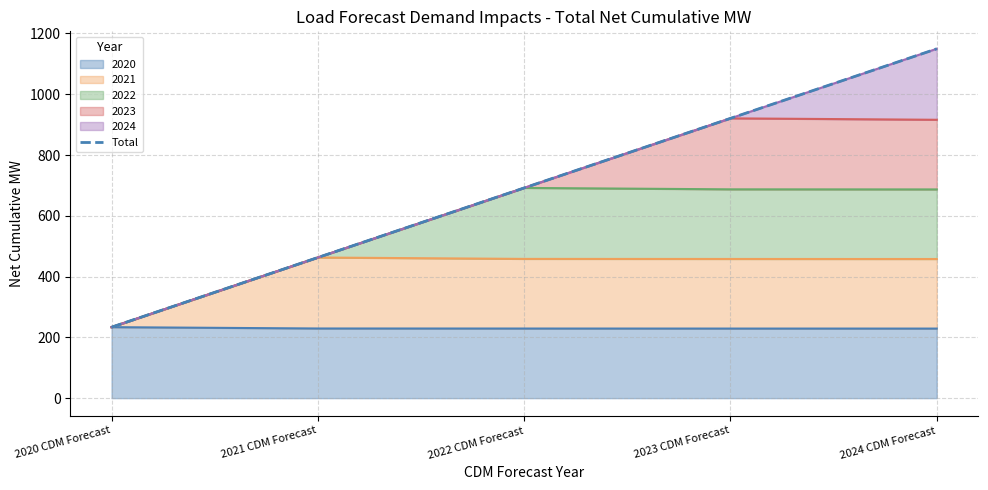

What is the change in value from 2021 CDM Forecast to 2023 CDM Forecast?

+458.0